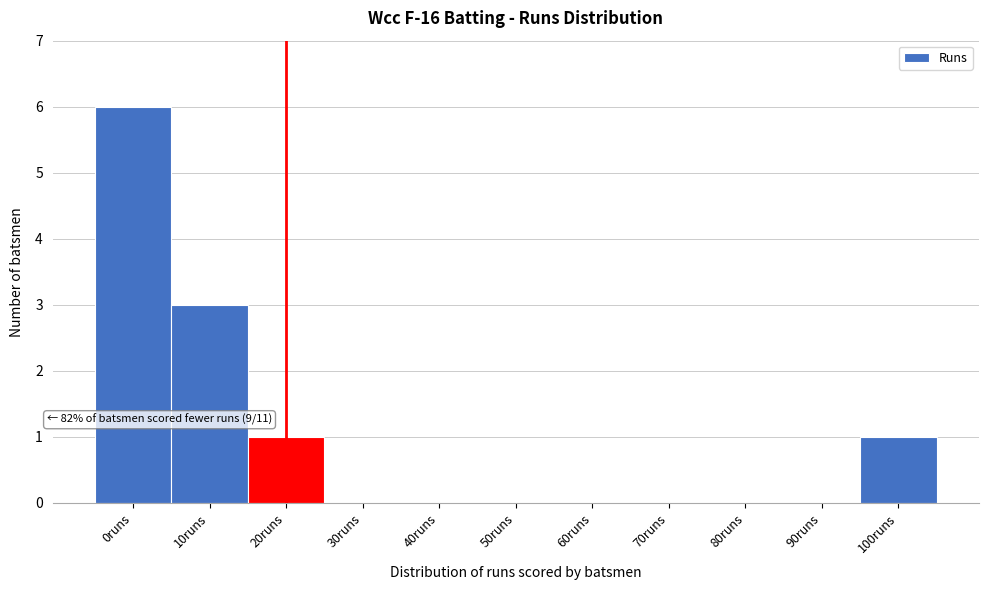

Reading left to right, what are all the values shown in this chart?

0runs=6	10runs=3	20runs=1	30runs=0	40runs=0	50runs=0	60runs=0	70runs=0	80runs=0	90runs=0	100runs=1